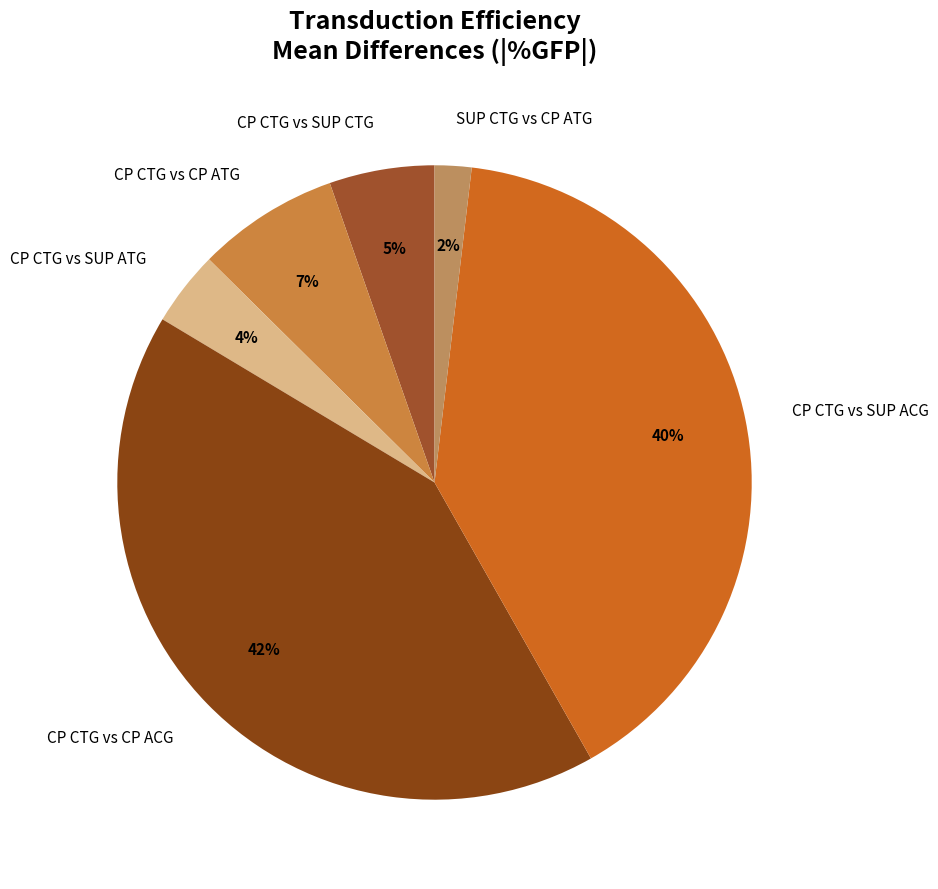

Count the number of slices in the pie.

6